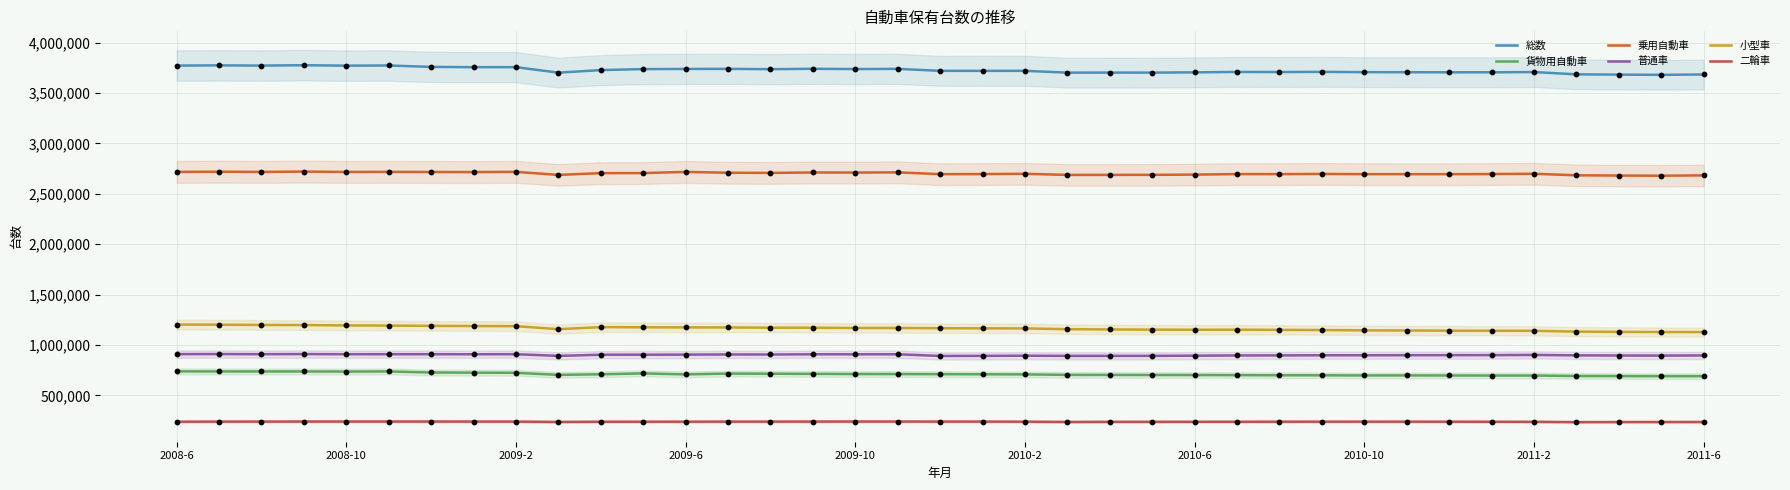

True or false: 総数 and 普通車 intersect in this chart.

False